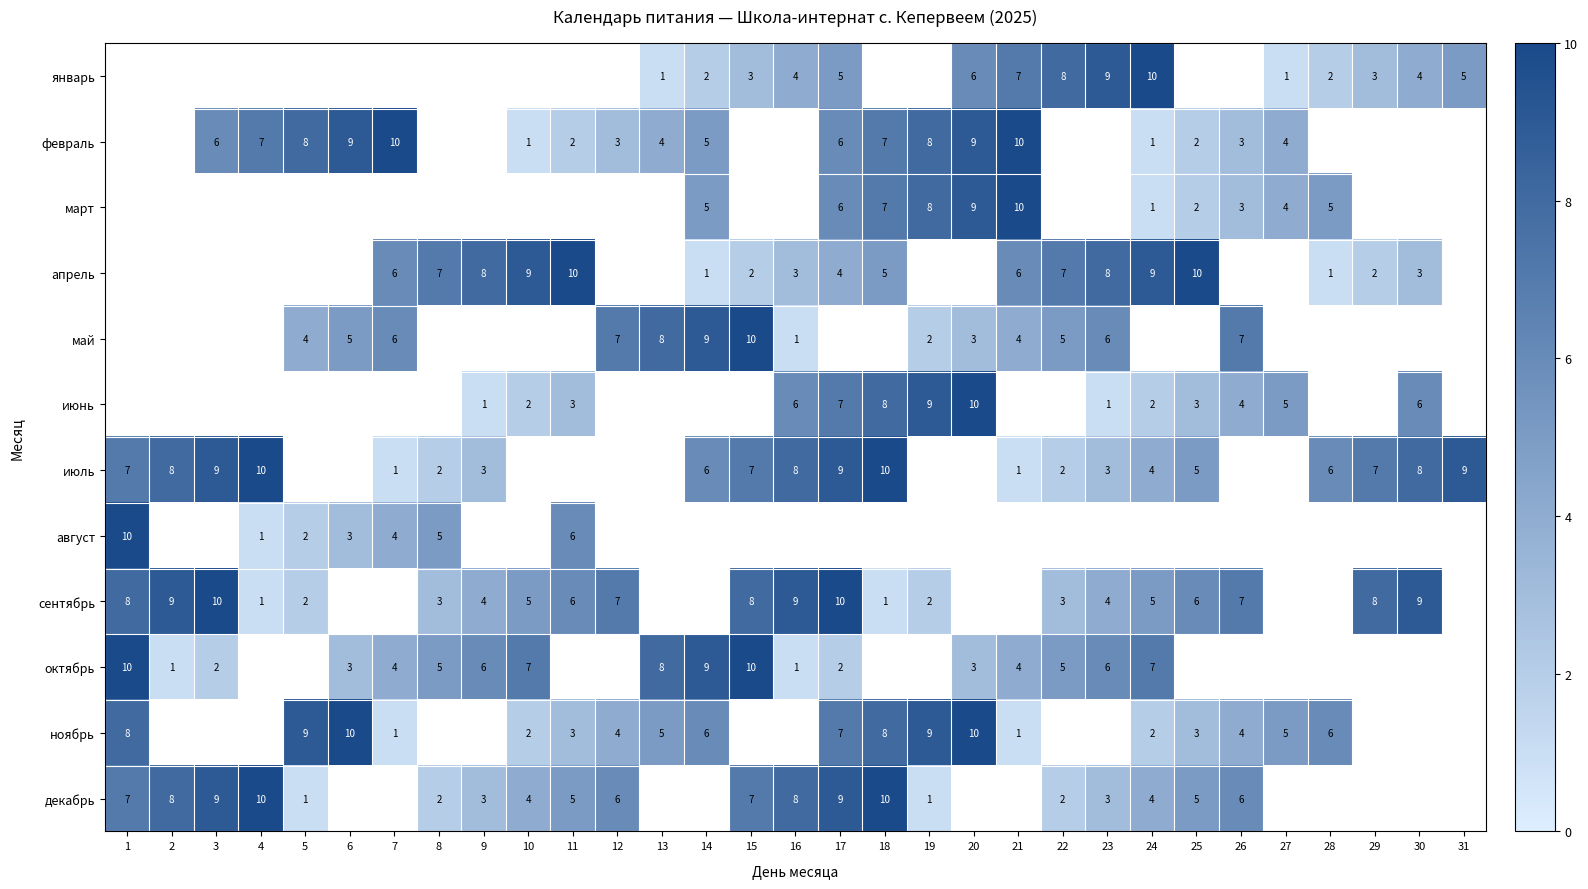

What is the sum of the февраль values at 4 and 3?

13